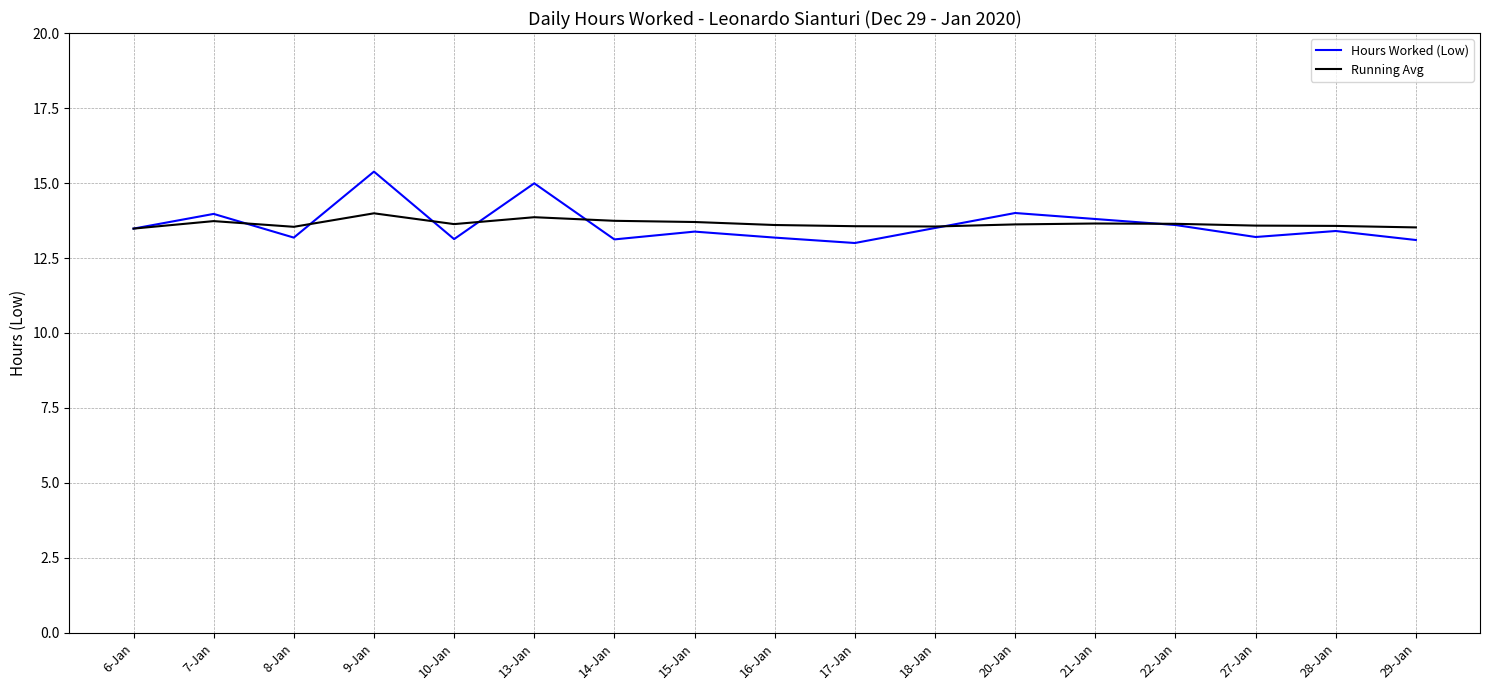

What is the smallest value displayed?

13.0